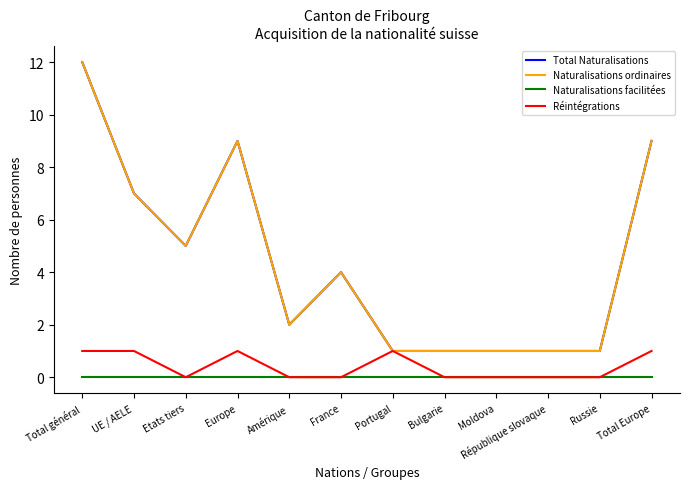

Does the chart display data point markers on the line(s)?

No